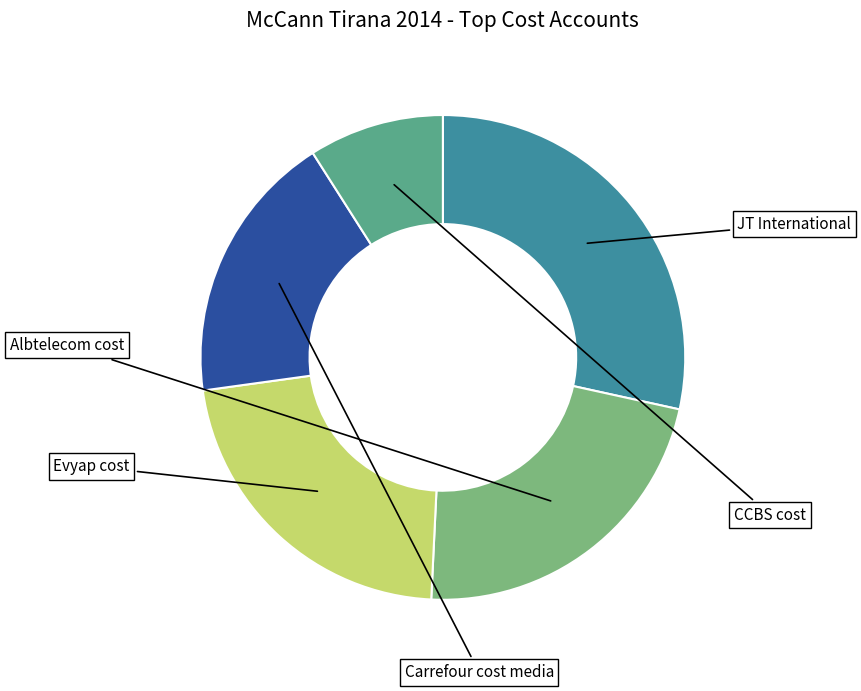

To the nearest percent, what is the difference between the largest and smallest slice percentages?

19%